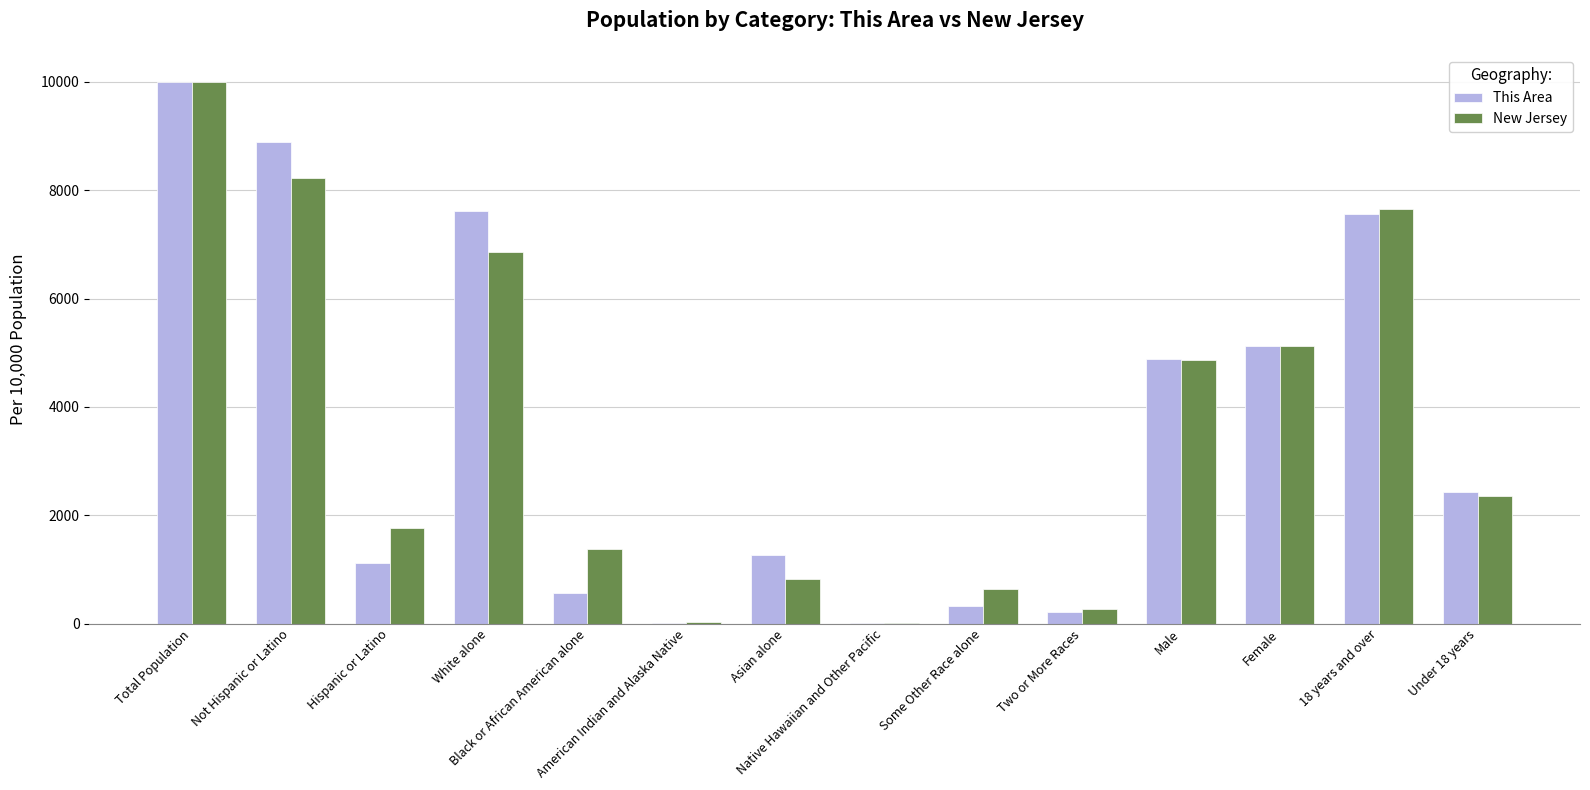

What is the average value of the This Area series?

3571.4